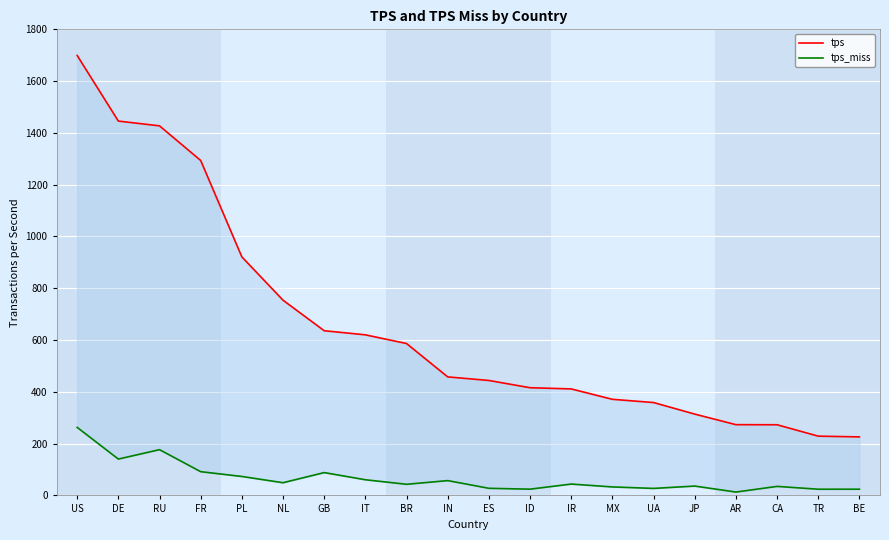

Which has a higher value, GB or MX?

GB